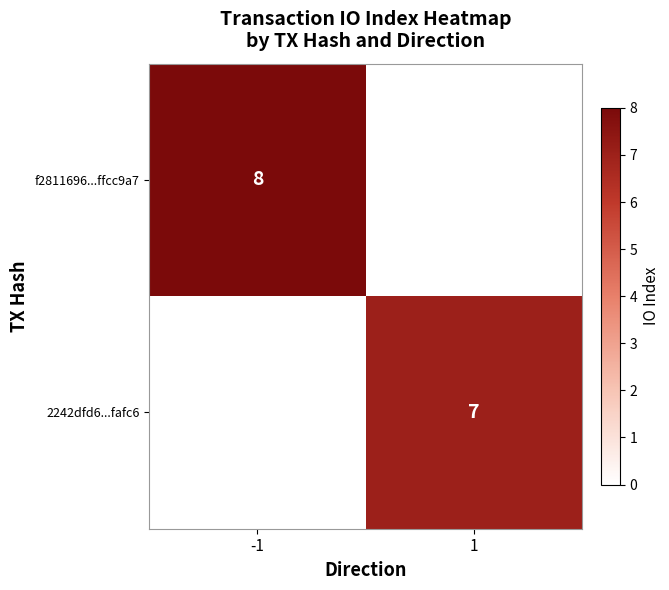

The f2811696...ffcc9a7 series shows 14 at -1. True or false?

False